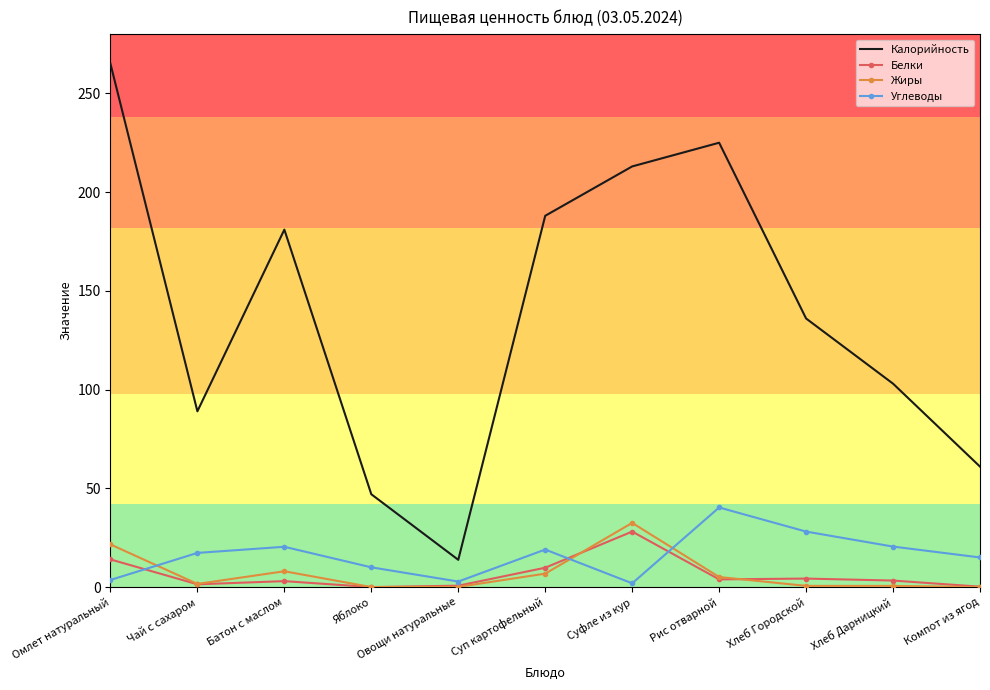

Which series has the largest range (max minus min)?

Калорийность